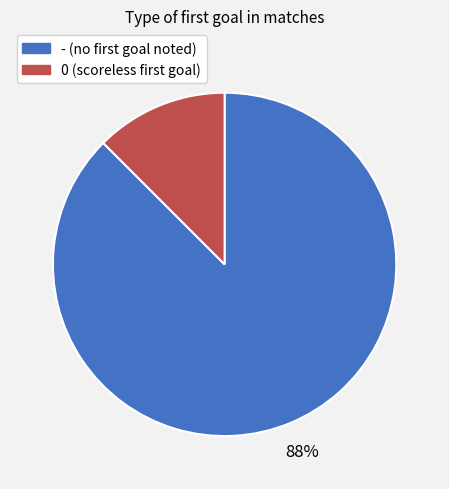

The - slice represents 88% of the pie. True or false?

True